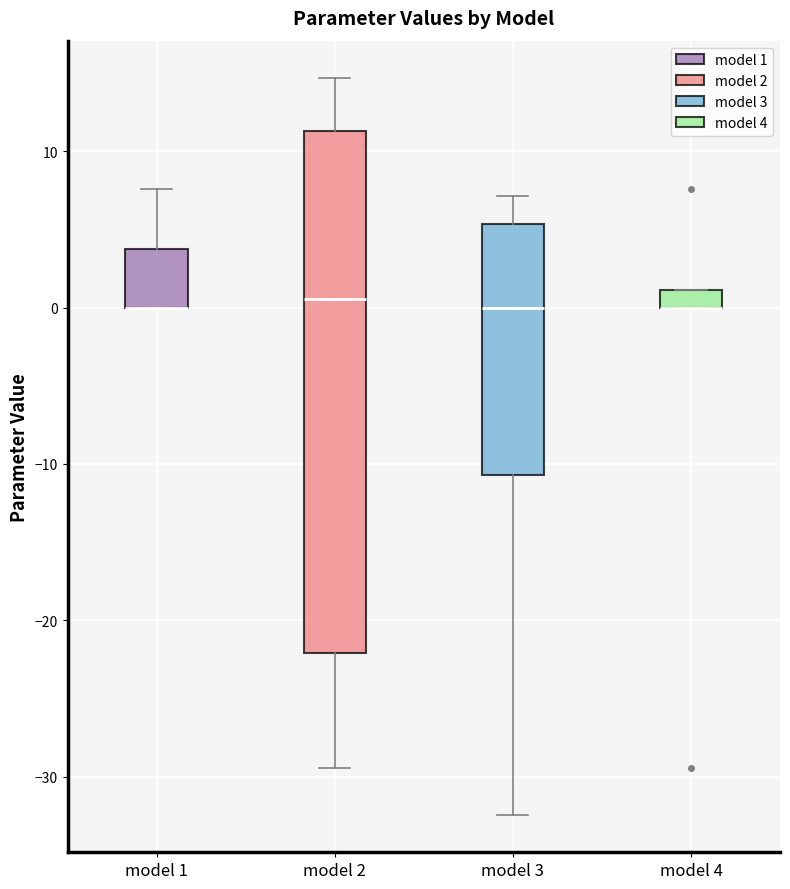

Where is the lower edge of the box for model 1 on the y-axis? The values are not printed on the chart, so give them approximately, as read against the axis.

0